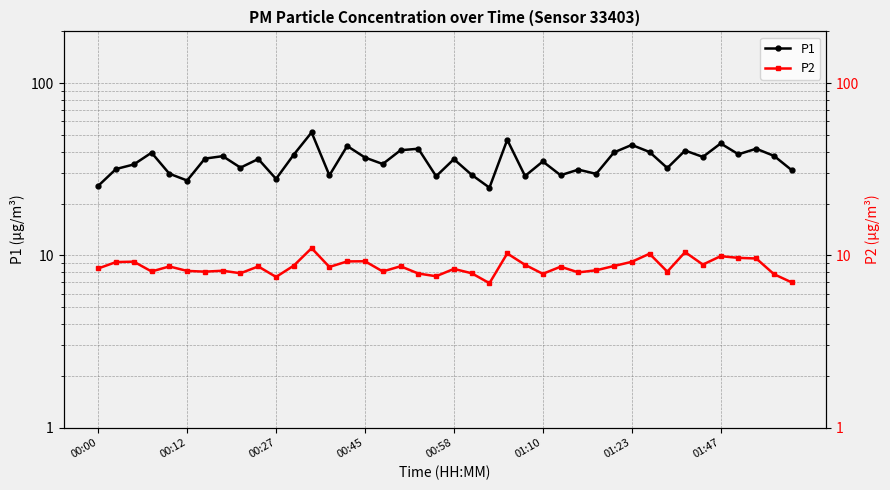

True or false: P2 and P1 cross at least once.

False